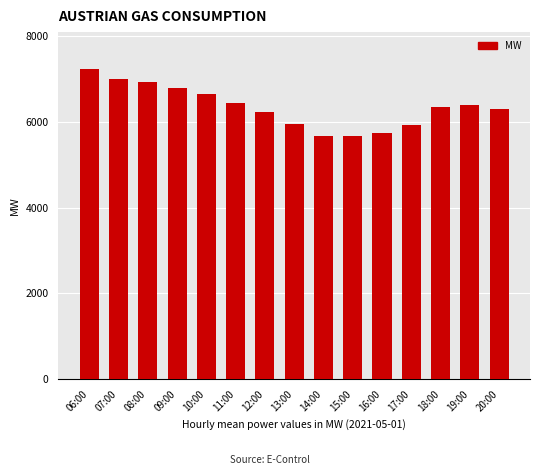

The value at 07:00 is 7011.1. True or false?

True